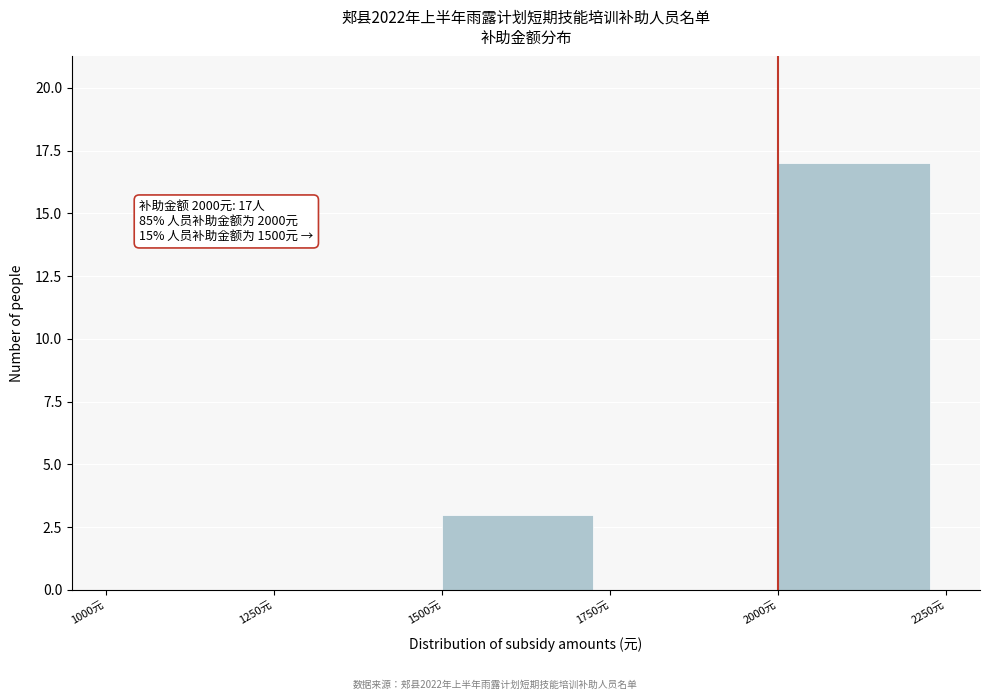

Over which range of the x-axis is the bar tallest?

2000 to 2250